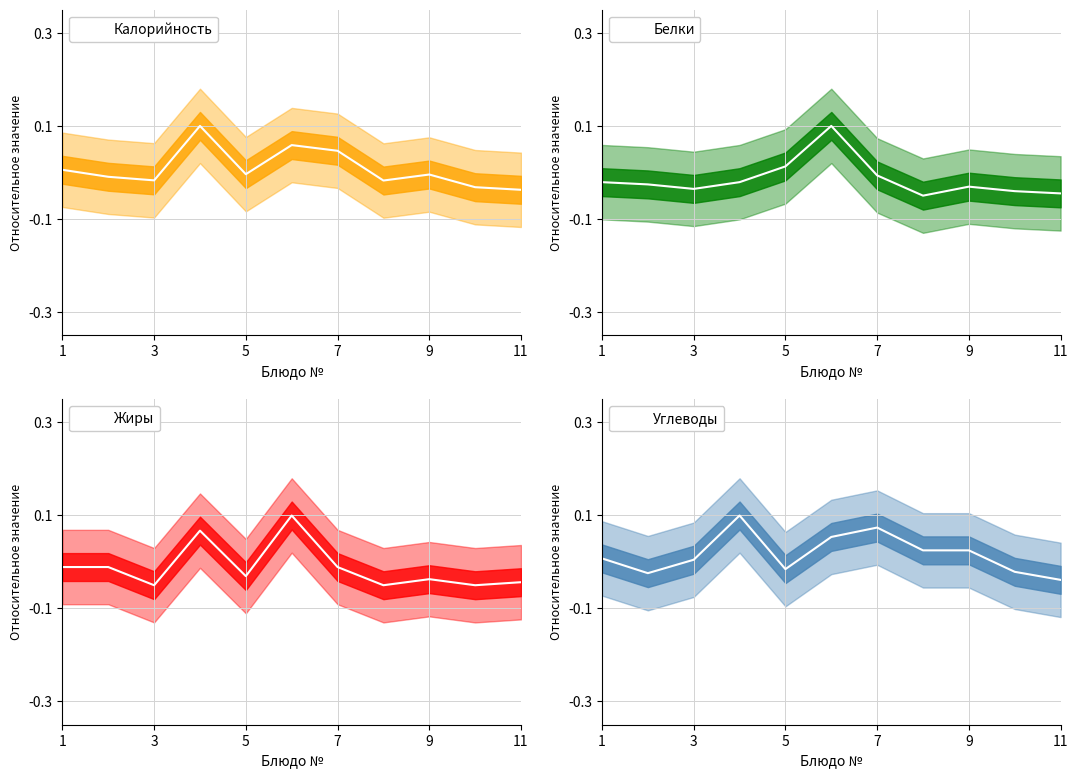

Which series has the largest range (max minus min)?

Белки